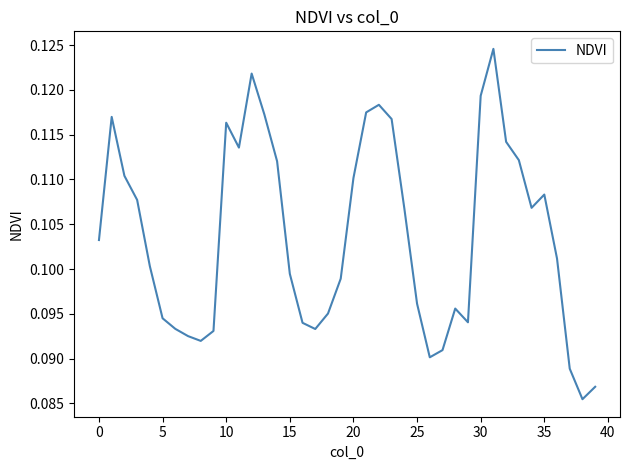

What is the label of the 1st point from the right?

39